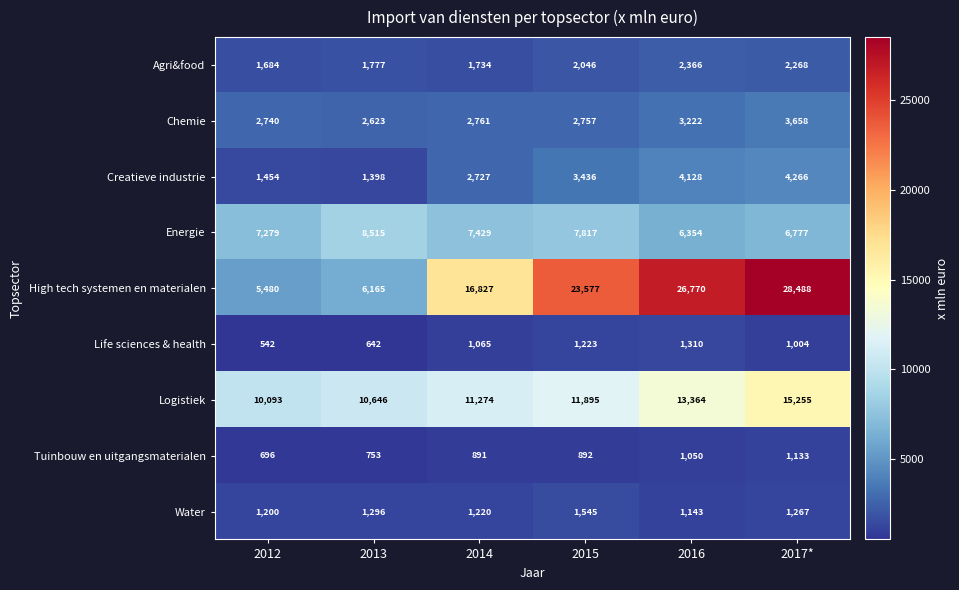

What value does the Life sciences & health series have at 2017*?

1004